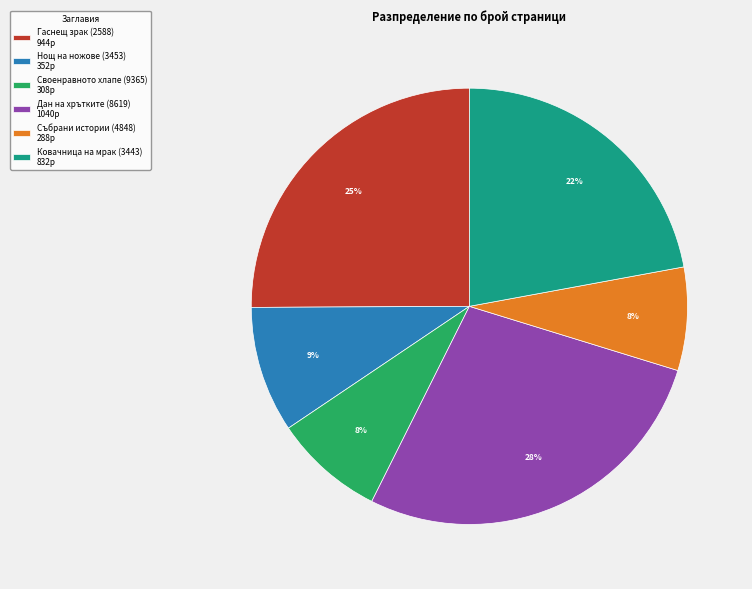

To the nearest percent, what portion does Нощ на ножове (3453) represent?

9%